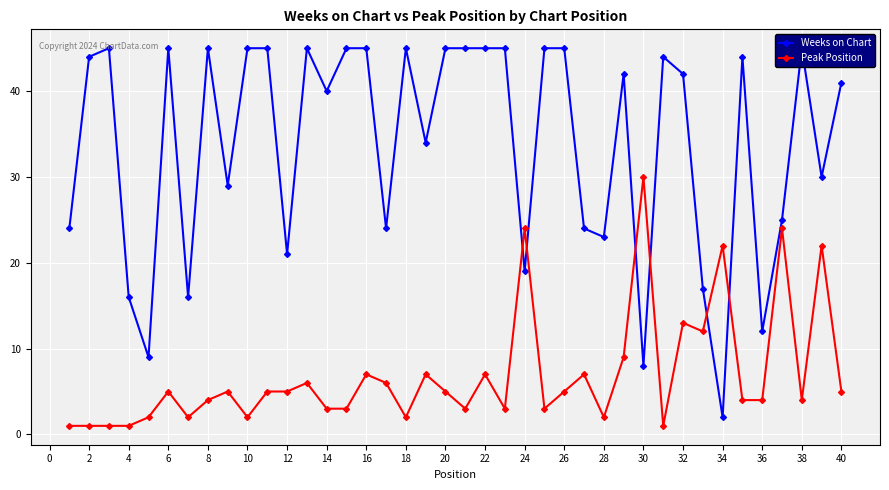

Which series has the widest spread of values?

Weeks on Chart